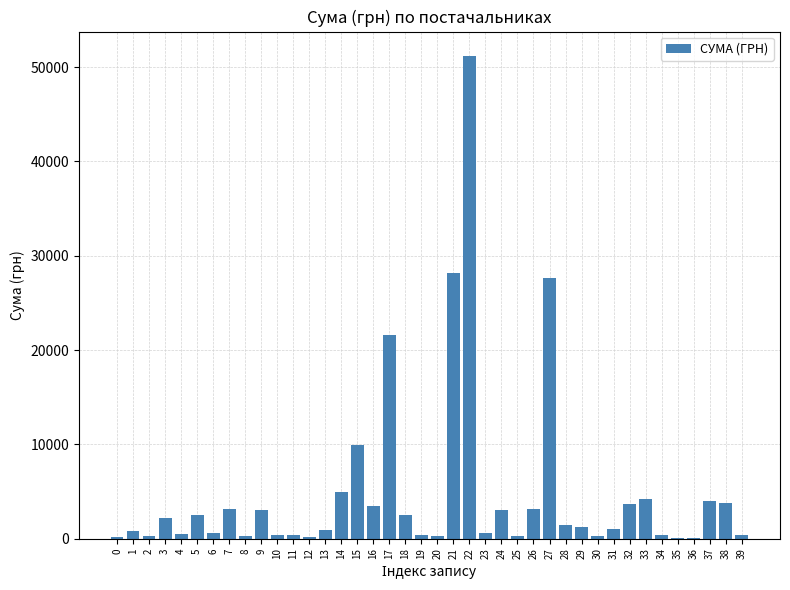

Is it true that the value at 5 is 2478.3?

True